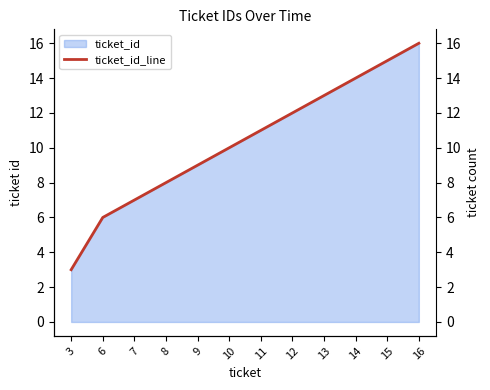

What is the change in value from 10 to 12?

+2